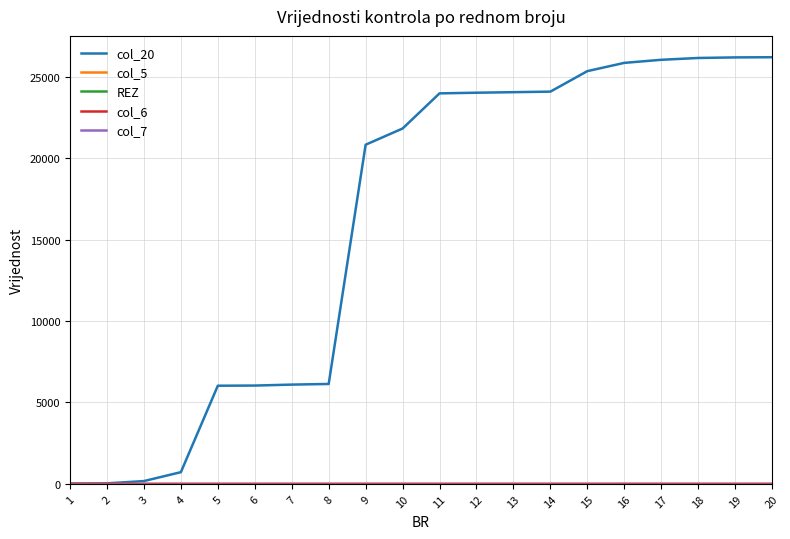

Where is col_5 nearest to the value 1?

2